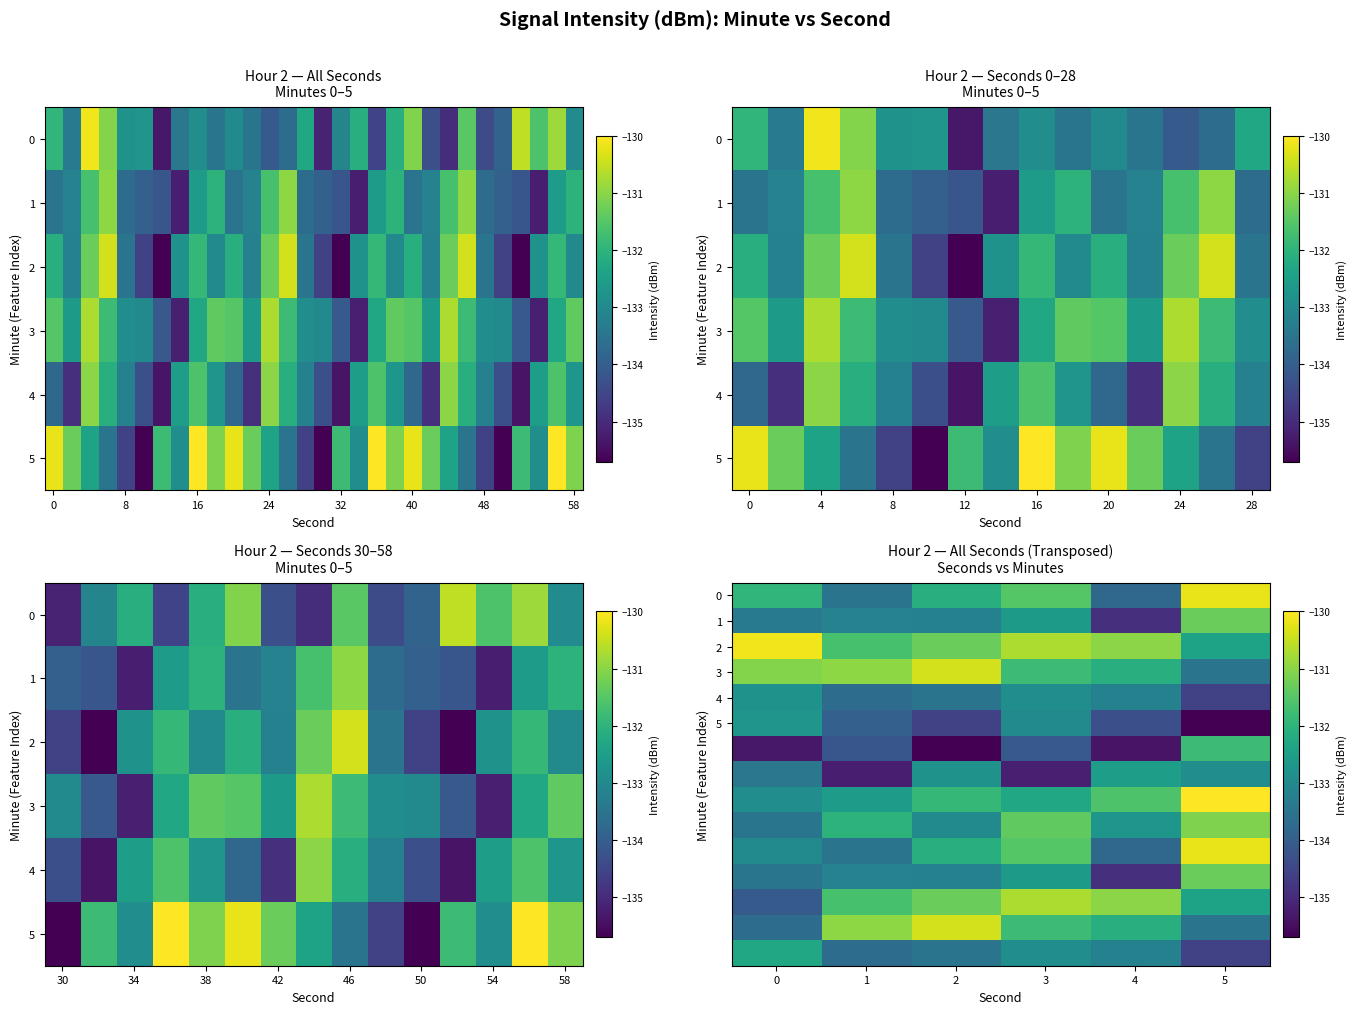

Count the number of data series in this chart.

15